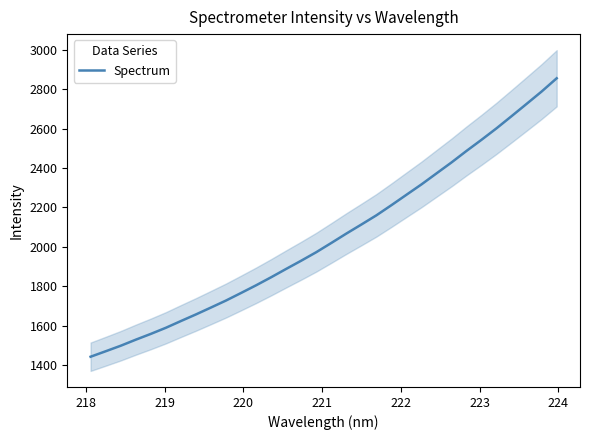

What is the maximum value for Spectrum?

2856.1